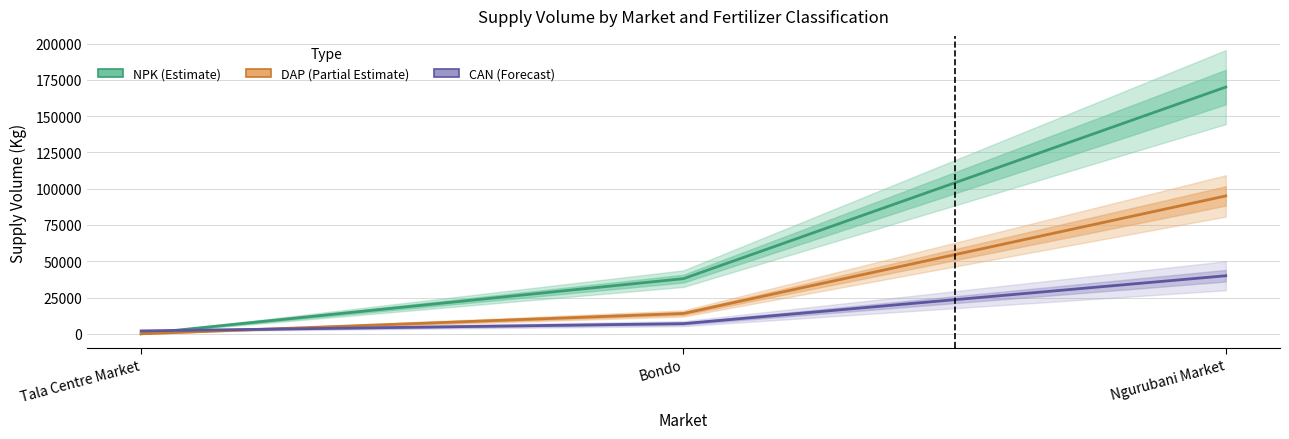

What is the label of the 1st point from the right?

Ngurubani Market